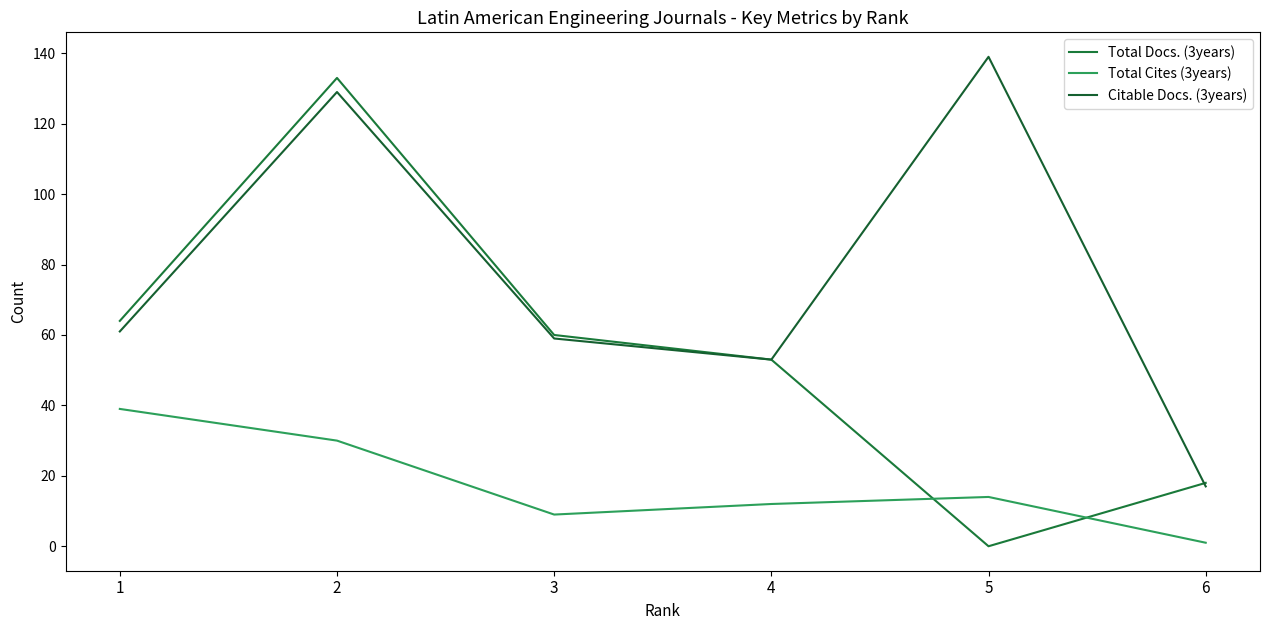

What are all the series names shown in the legend?

Total Docs. (3years), Total Cites (3years), Citable Docs. (3years)